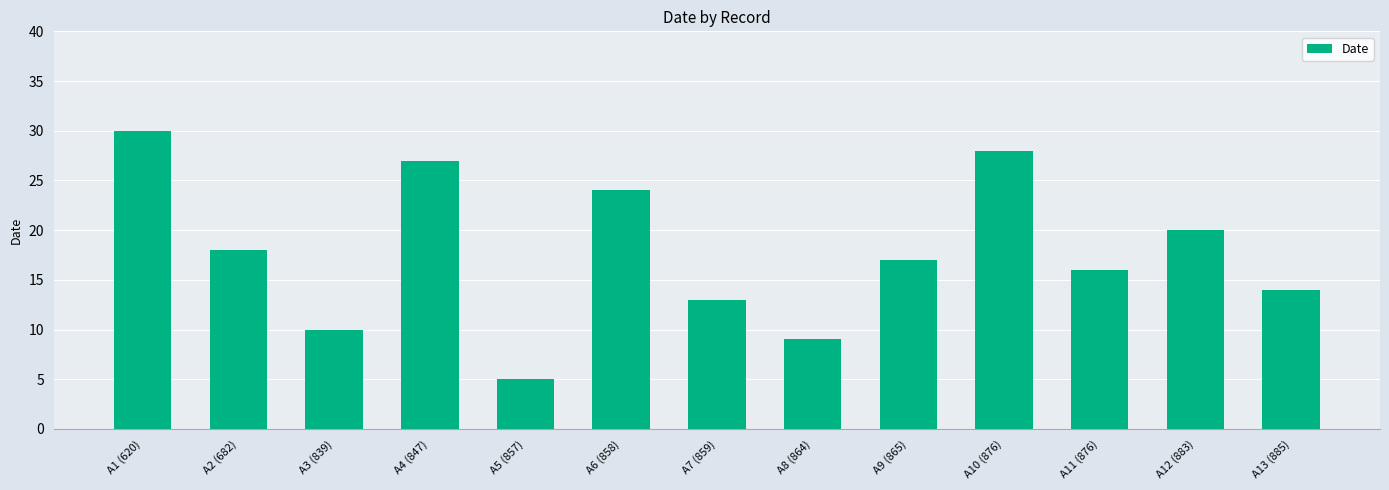

The value at A1 (620) is 14. True or false?

False